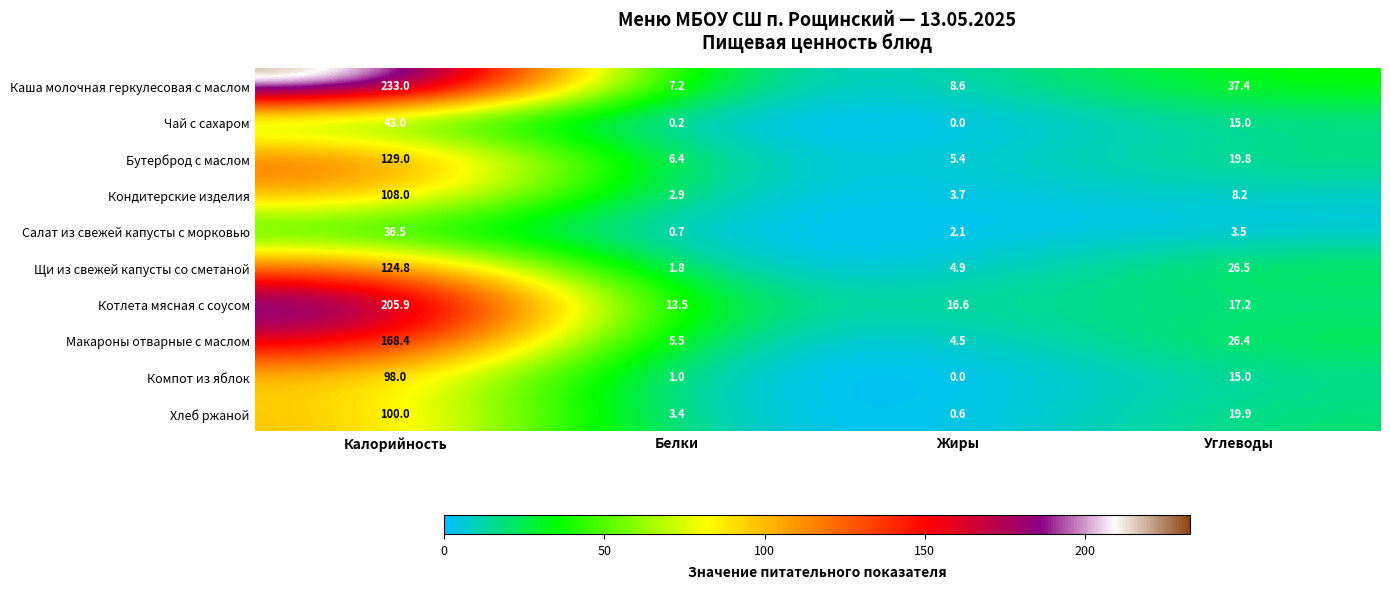

Where is Бутерброд с маслом nearest to the value 67?

Углеводы